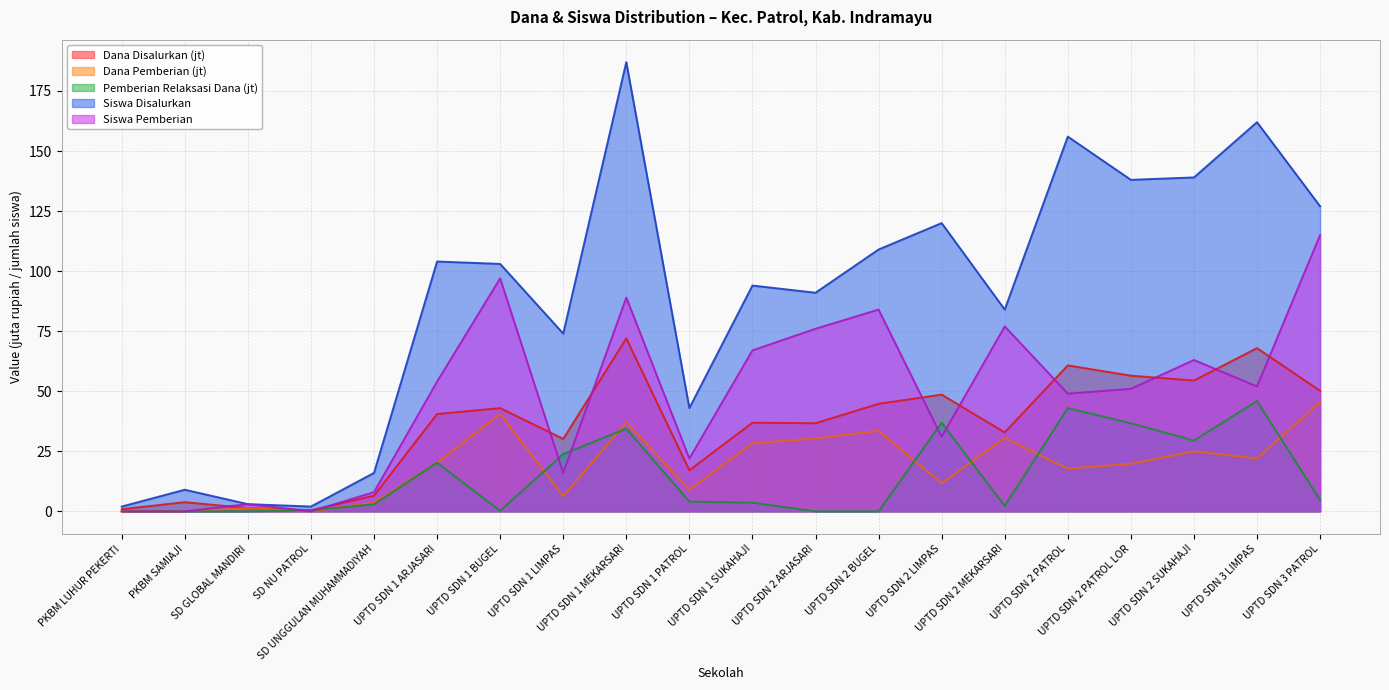

Does the chart display data point markers on the line(s)?

No